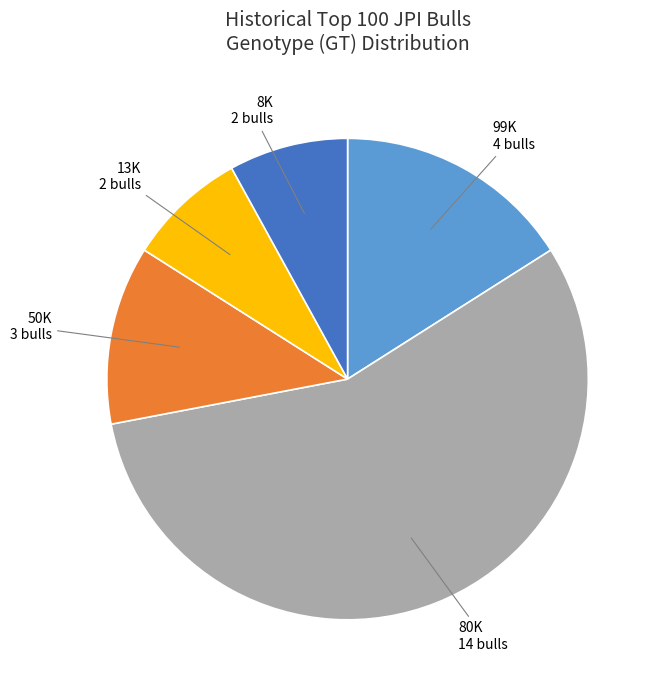

Is it true that 13K 2 bulls is 1% of the pie?

False